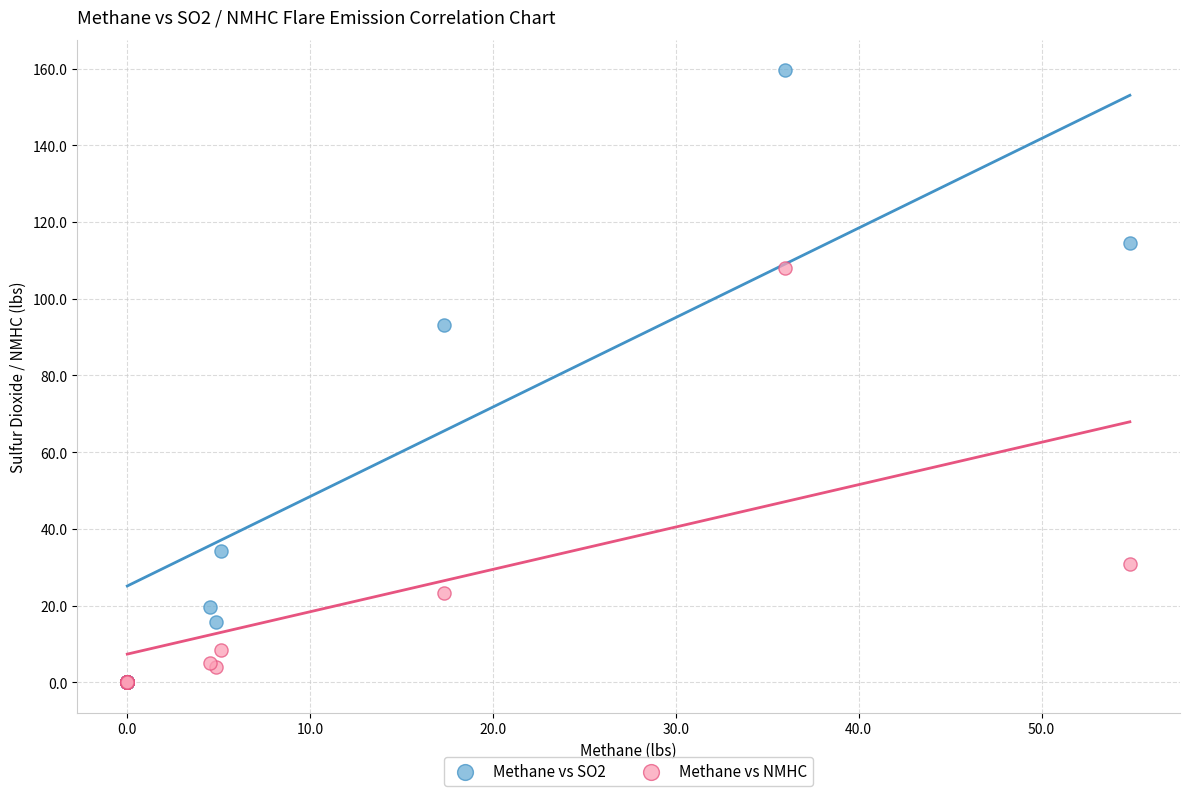

Across all series, what Y value is closest to 79?

93.2